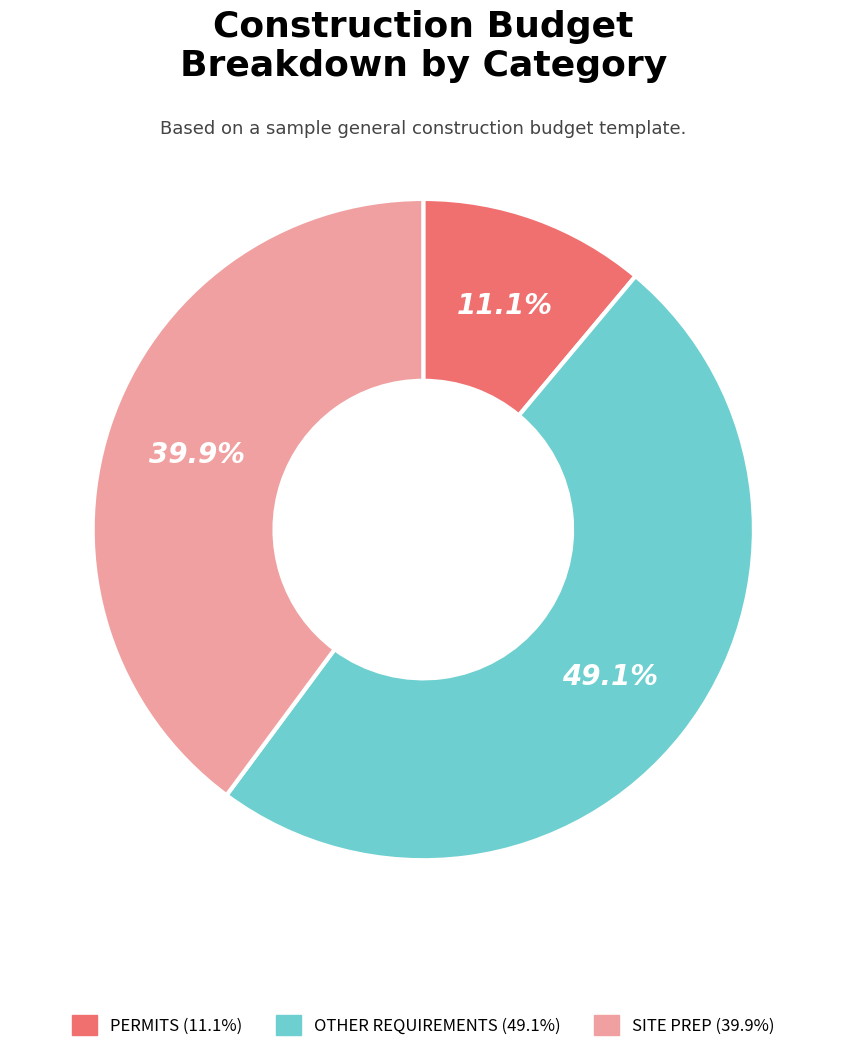

Is there any slice that represents more than half of the pie?

No